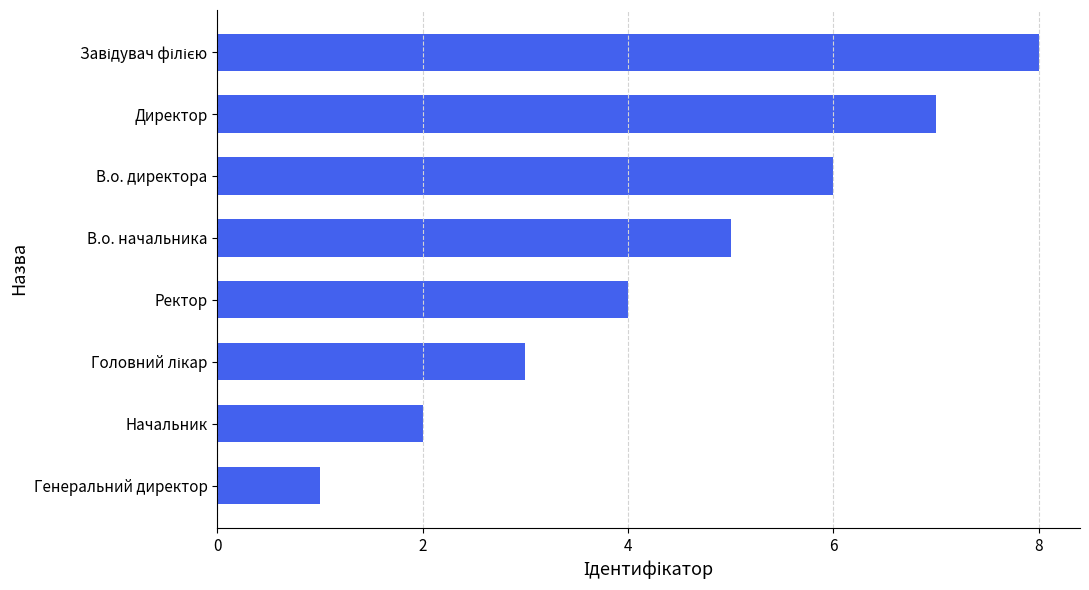

How many data points are less than 5?

4